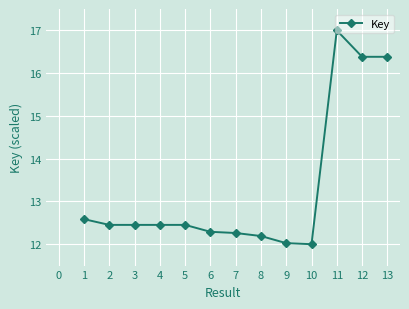

What is the ratio of the value at 6 to the value at 2?

1.0